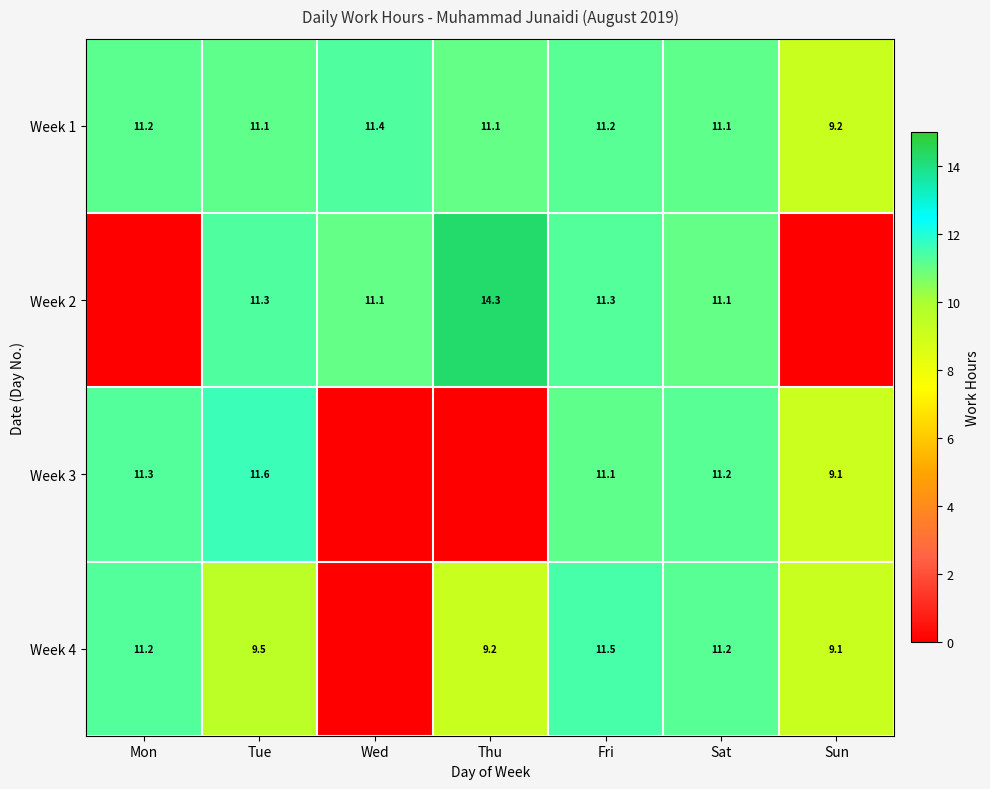

Is the value of Week 2 at Sat greater than the value of Week 1 at Sun?

Yes